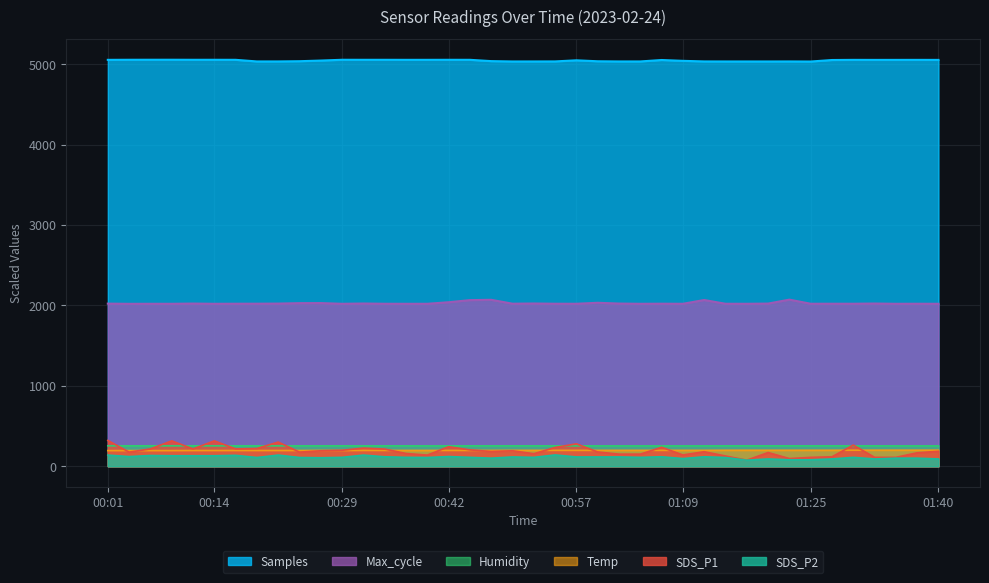

At which category is the sum across all series the highest?

00:01